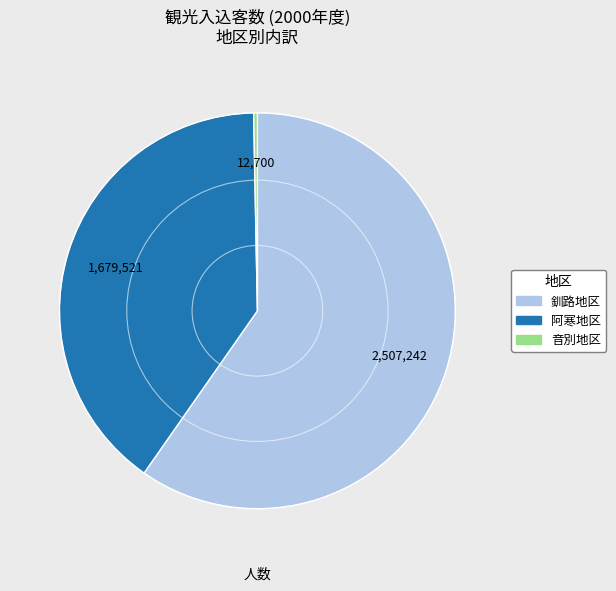

Rank the categories by value from highest to lowest.

釧路地区, 阿寒地区, 音別地区